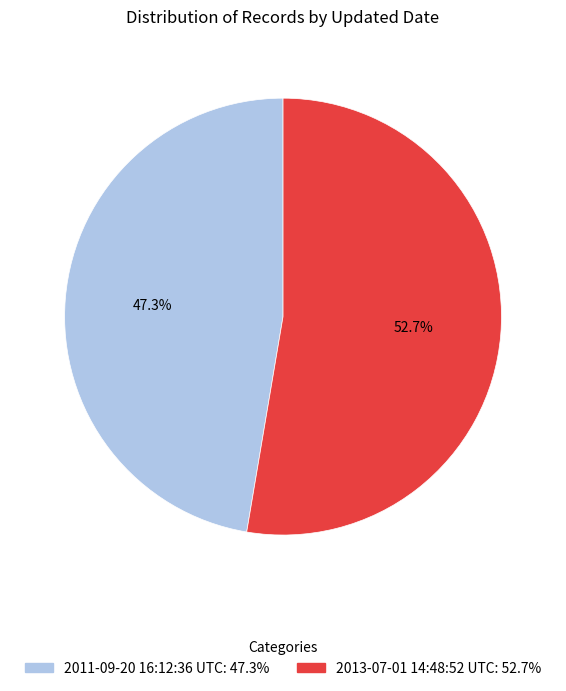

What is the ratio of the value at 2011-09-20 16:12:36 UTC to the value at 2013-07-01 14:48:52 UTC?

0.9